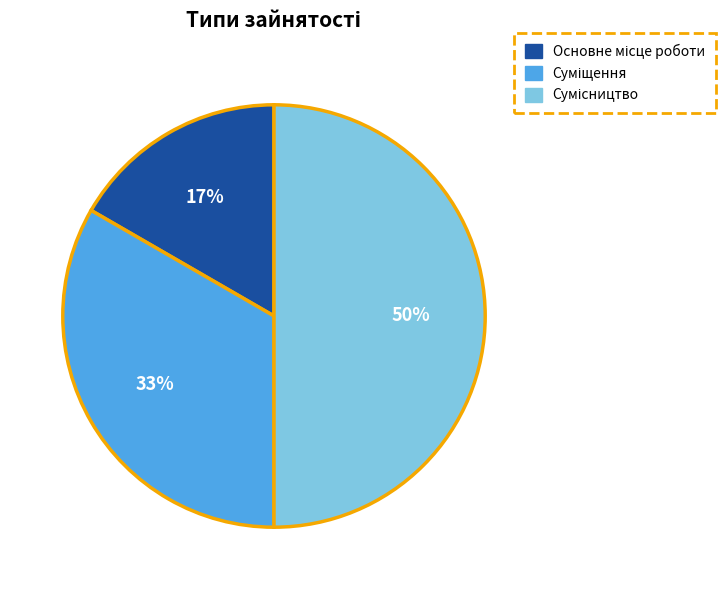

To the nearest percent, what is the difference between the largest and smallest slice percentages?

33%